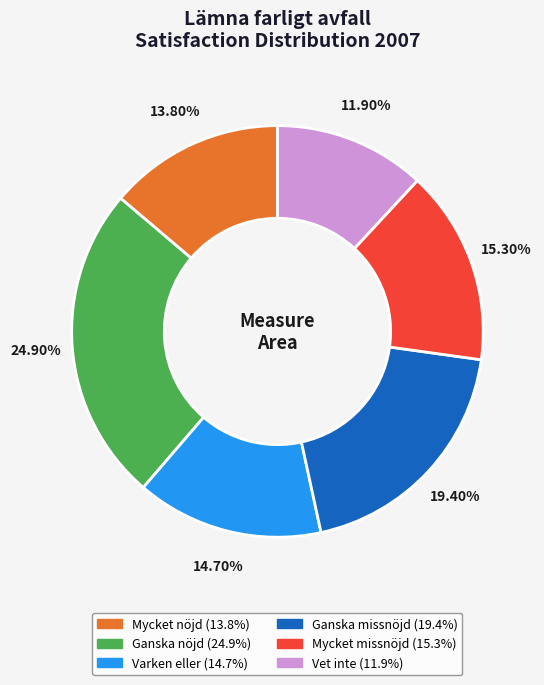

To the nearest percent, what portion does Ganska nöjd represent?

25%